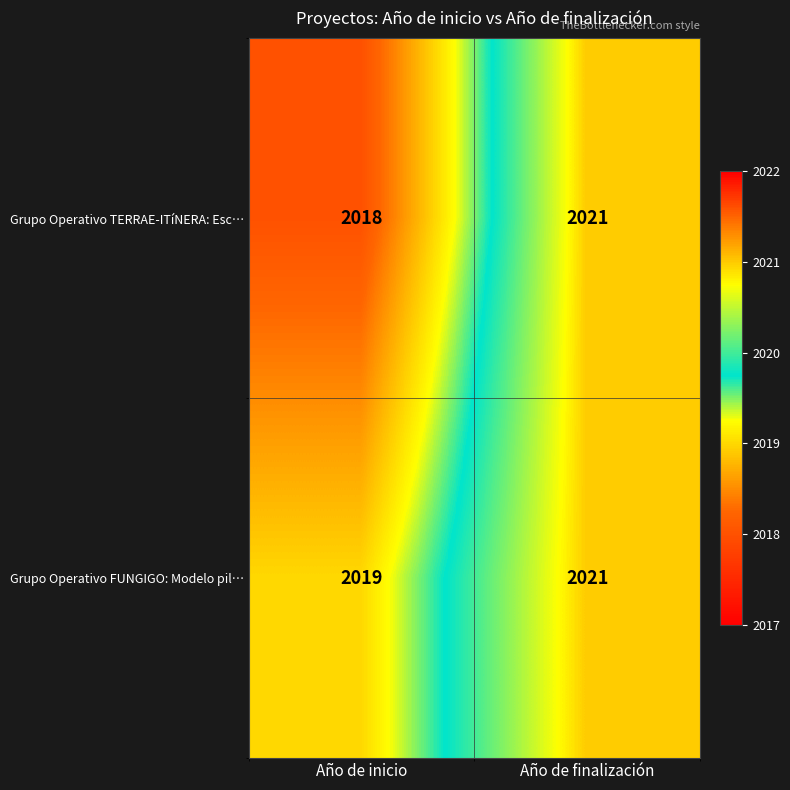

At which label is Grupo Operativo TERRAE-ITíNERA: Esc… closest to 2019?

Año de inicio